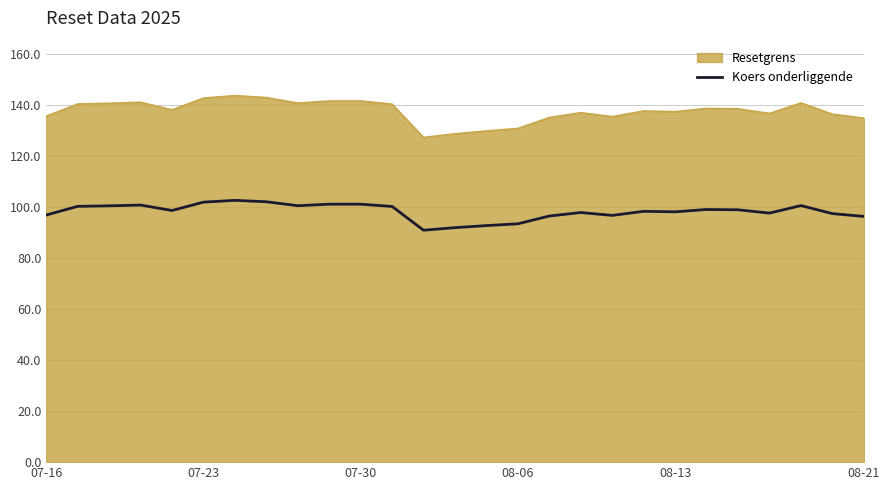

What is the difference between the maximum and minimum values in the Koers onderliggende series?

11.7